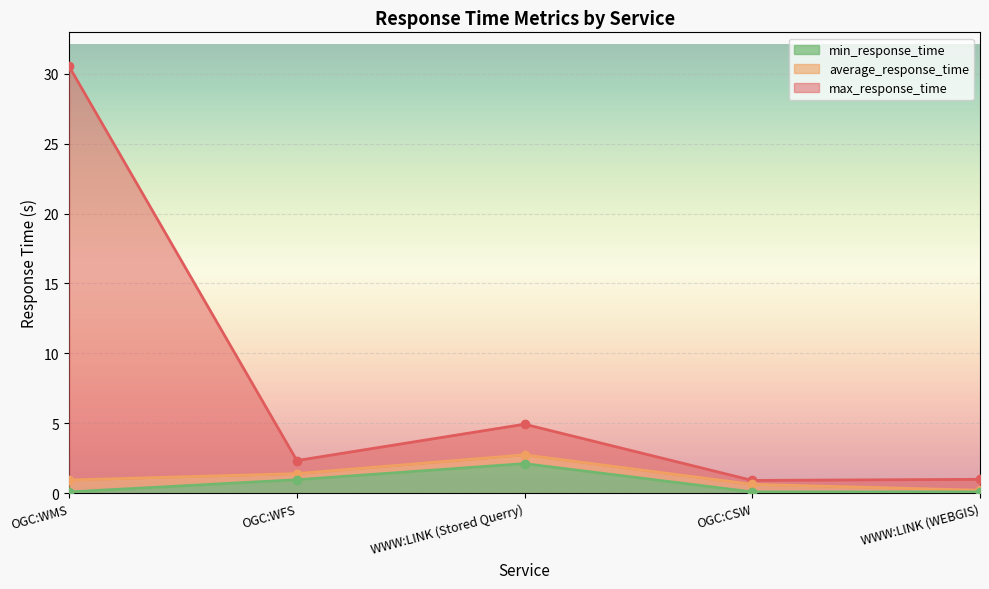

Which has a higher value, OGC:CSW or OGC:WFS?

OGC:WFS